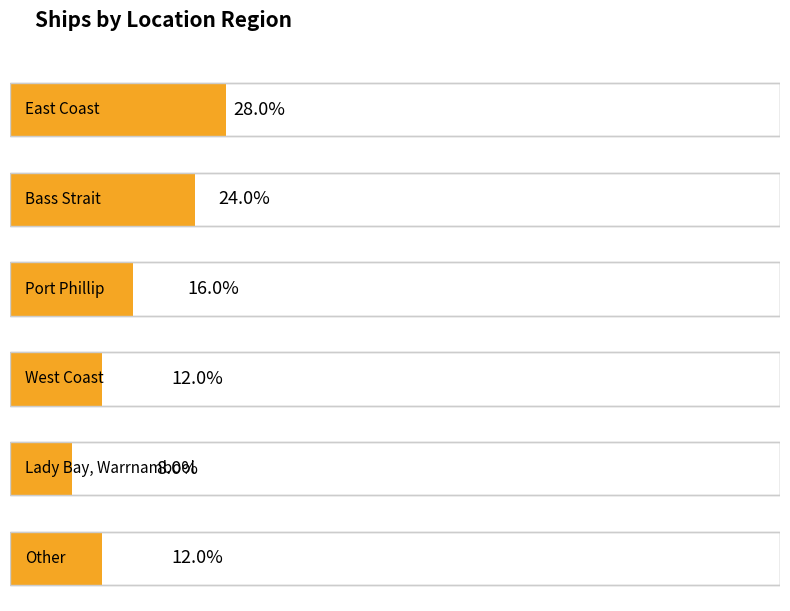

At which label does the data first exceed 4?

East Coast